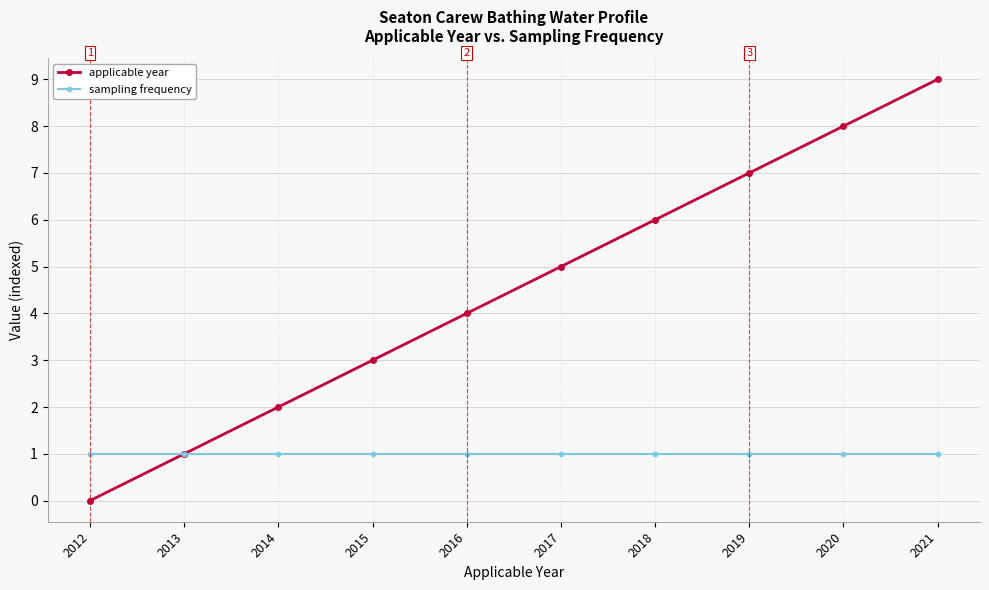

Reading left to right, extract all data points from this chart.

applicable year: 0	1	2	3	4	5	6	7	8	9
sampling frequency: 1	1	1	1	1	1	1	1	1	1